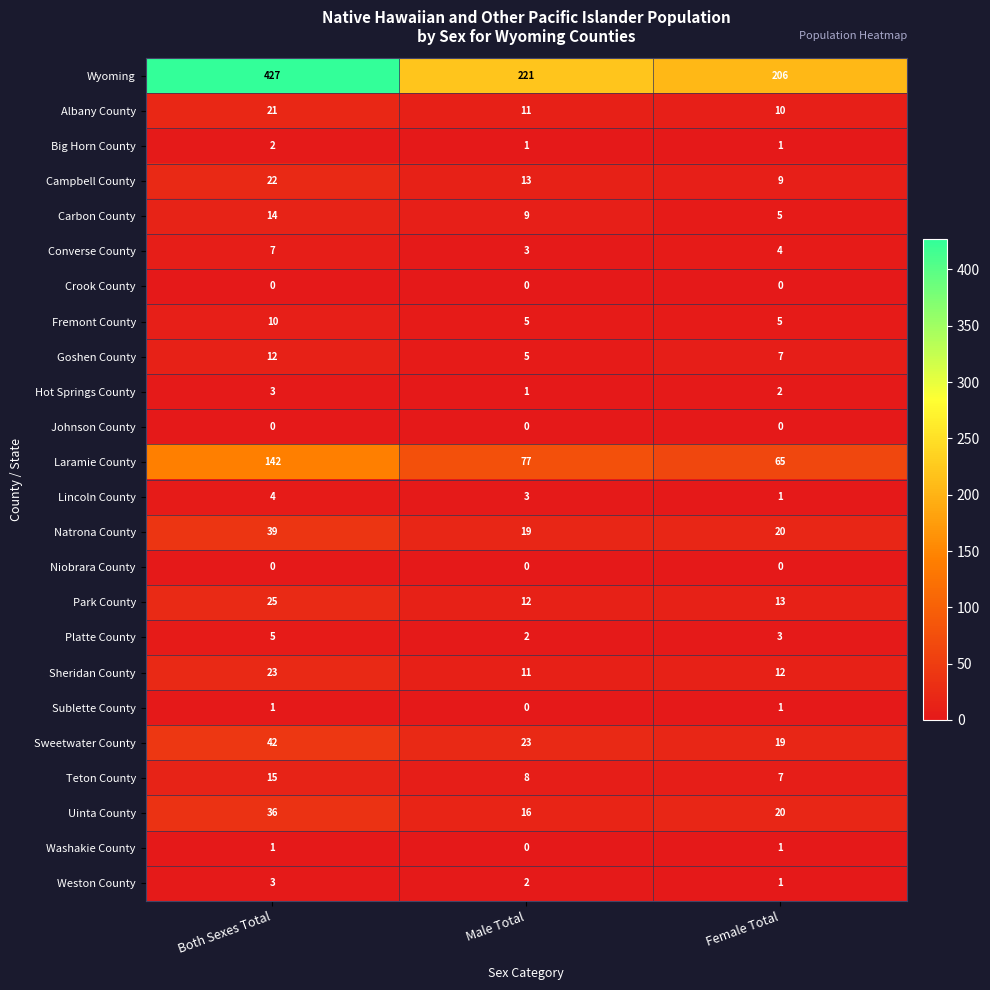

Which series changed the most between Both Sexes Total and Female Total?

Wyoming